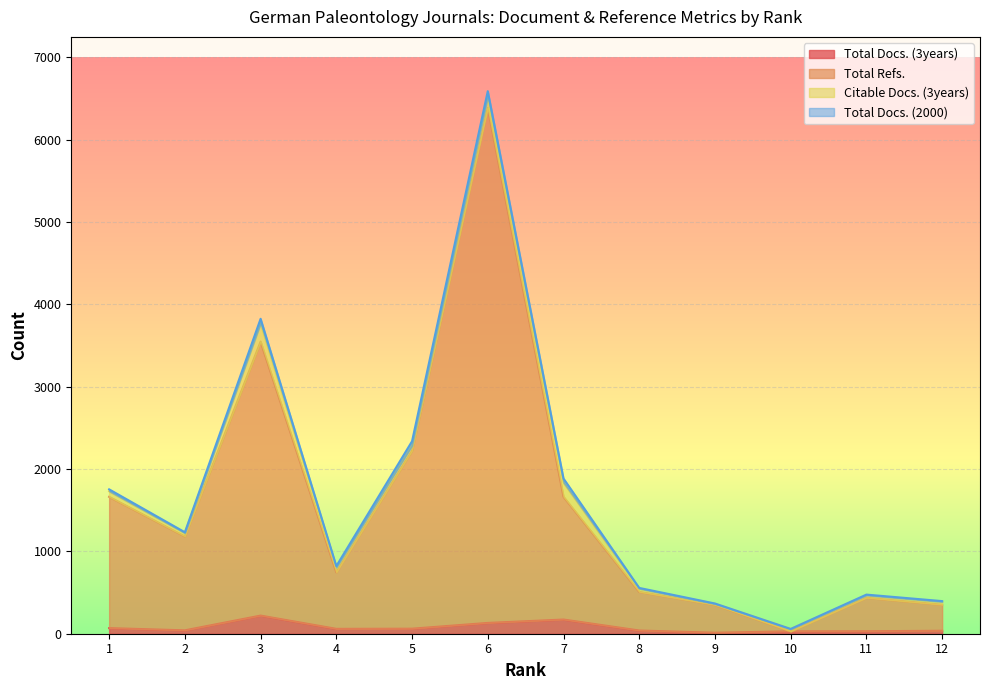

What is the sum of the Total Refs. values at 9 and 10?

379